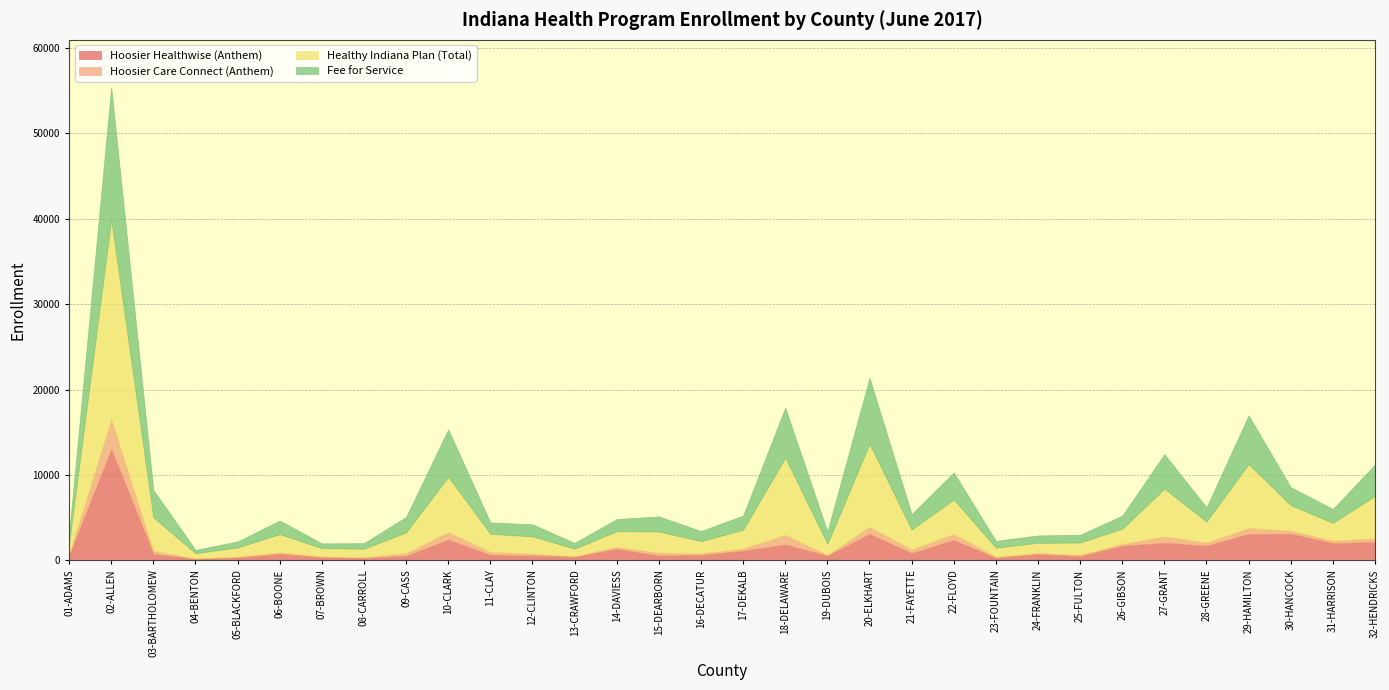

Where do Hoosier Healthwise (Anthem) and Fee for Service first cross each other?

25-FULTON and 26-GIBSON